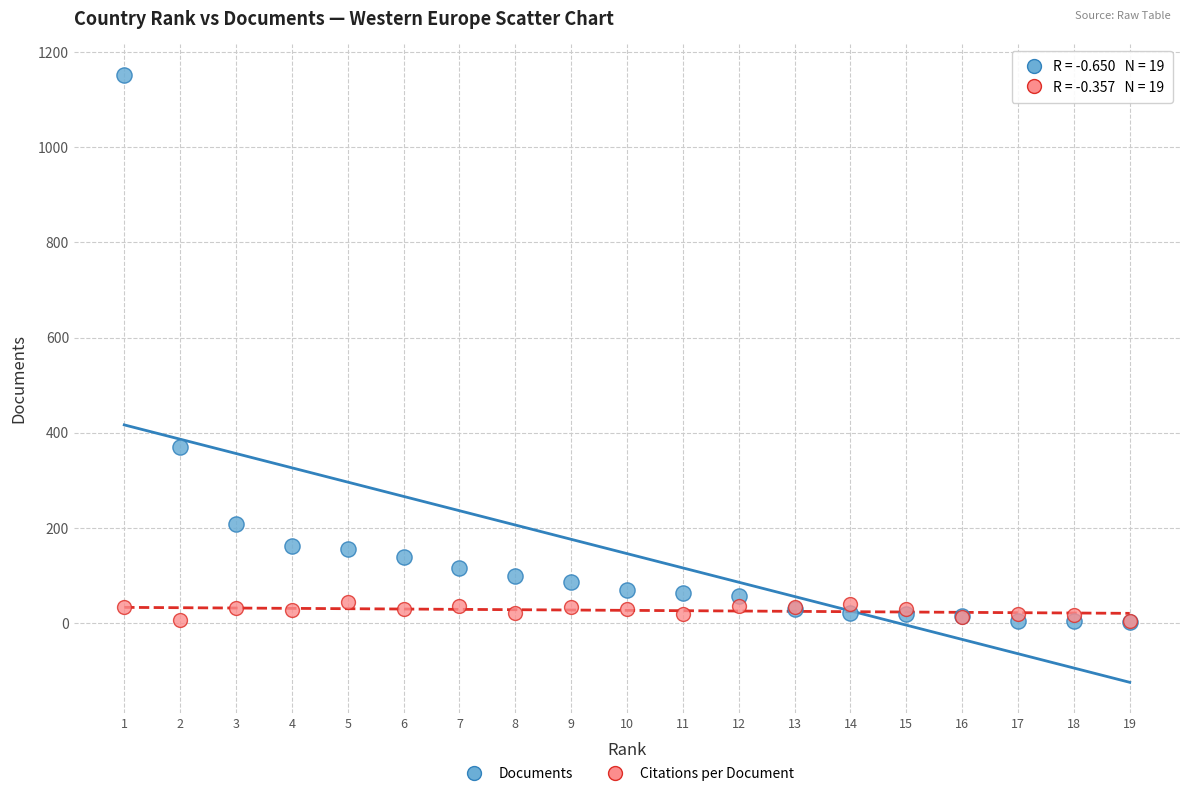

In the Documents series, what Y value is closest to 577?

370.0